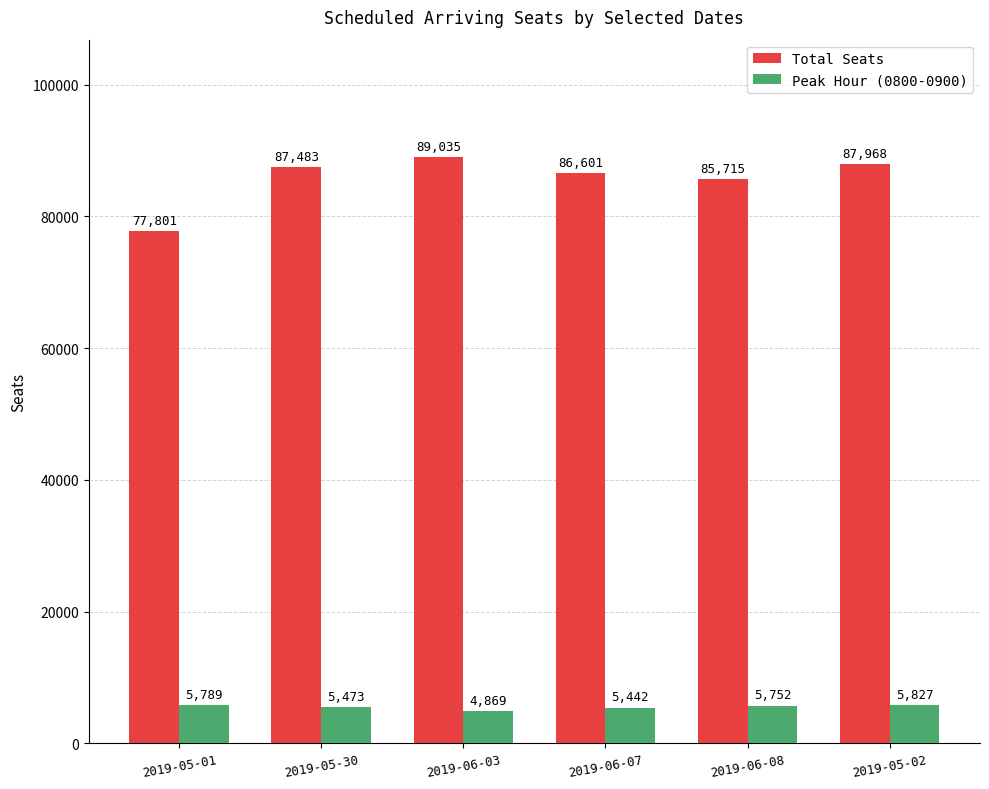

How many bars are there in each group?

2